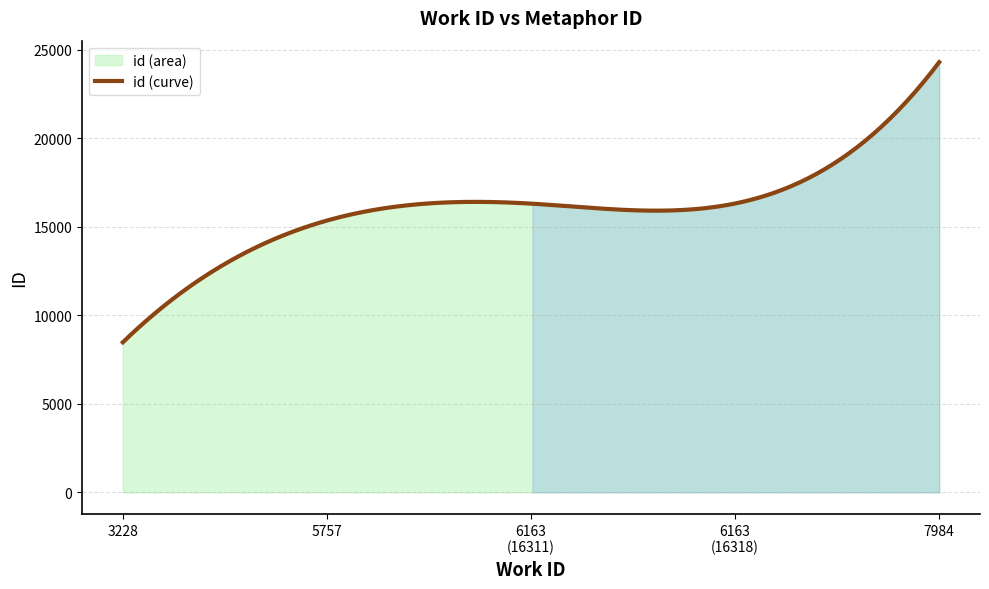

What is the difference between the values at 6163 and 5757?

957